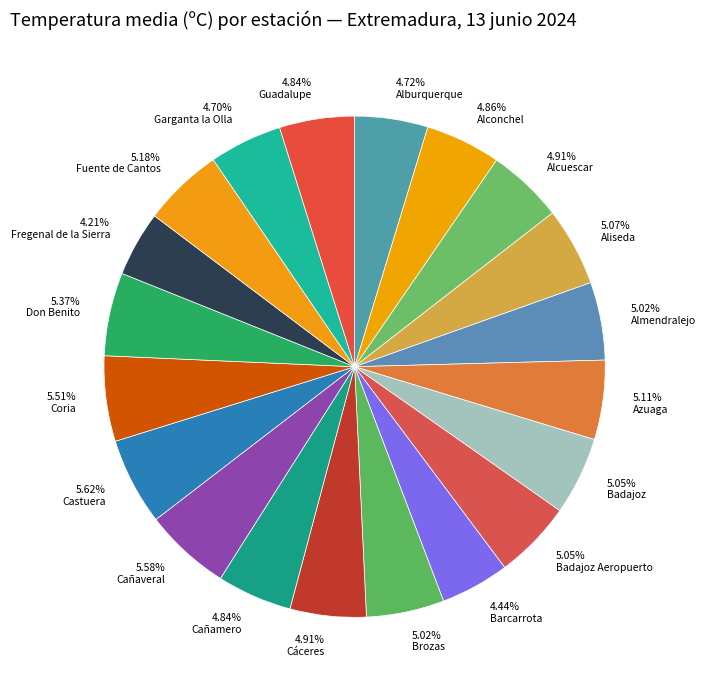

How many segments does this pie chart have?

20